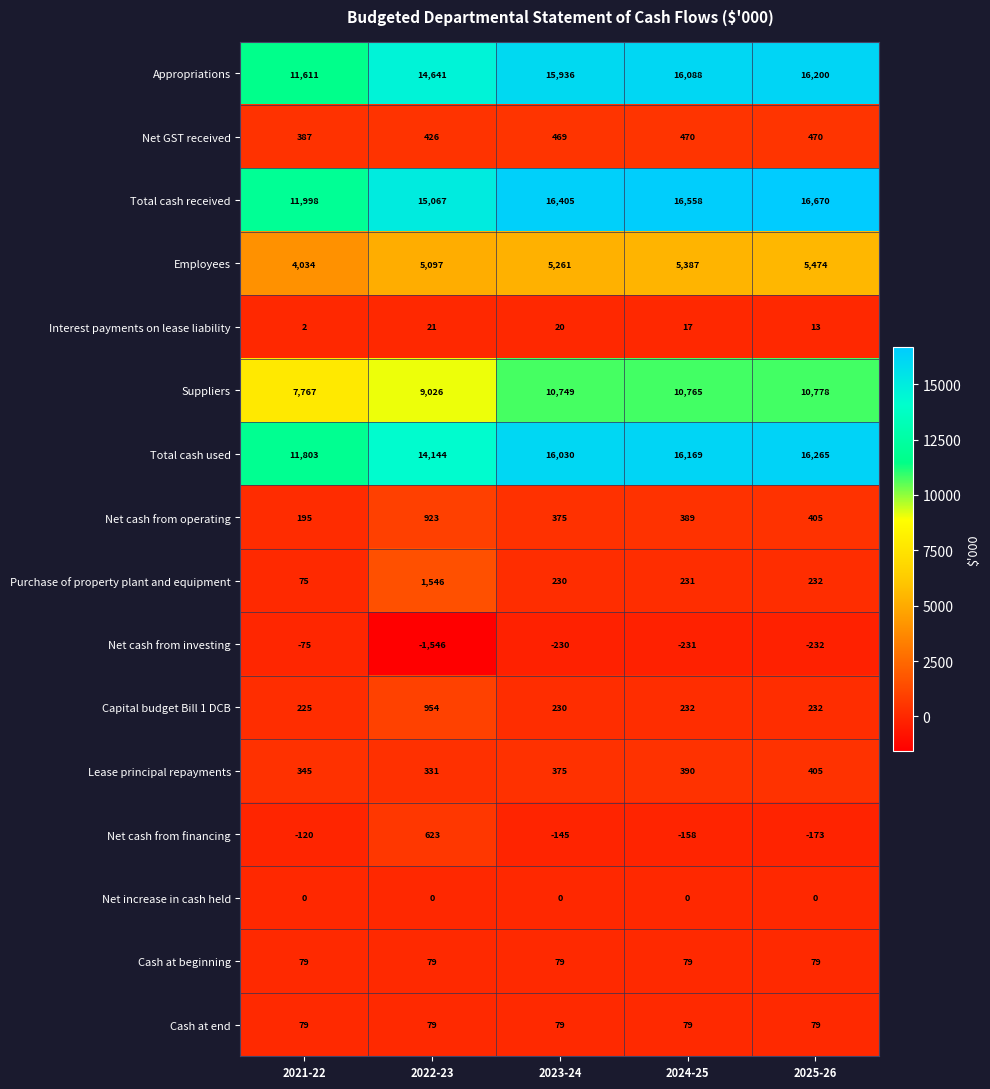

At which category is the sum across all series the highest?

2025-26